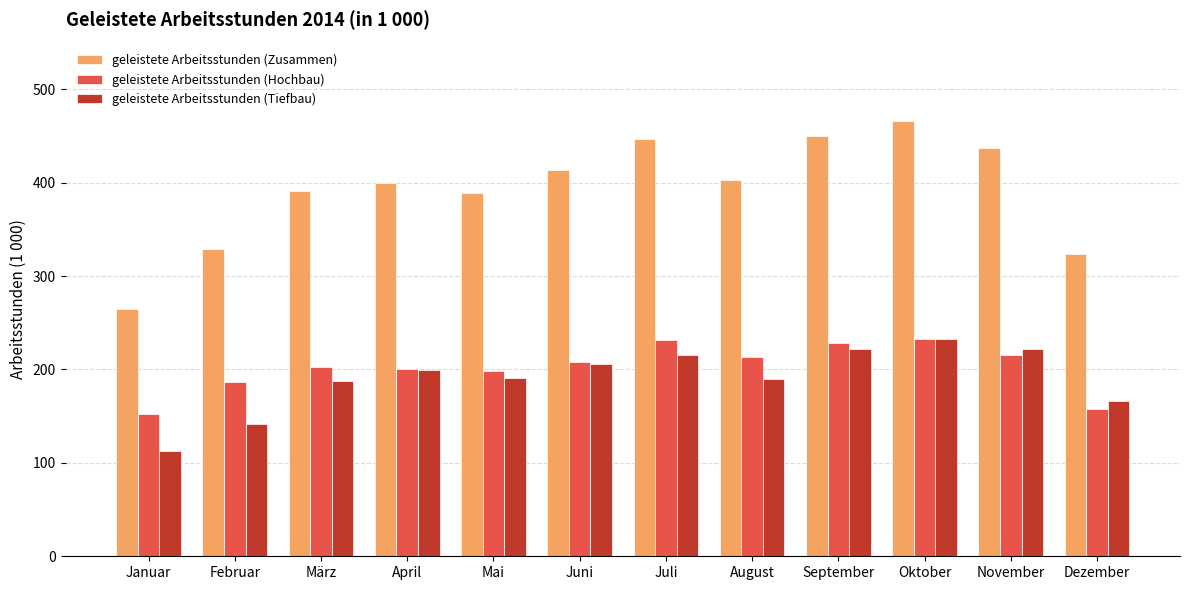

What is the highest value of the geleistete Arbeitsstunden (Tiefbau) series?

233